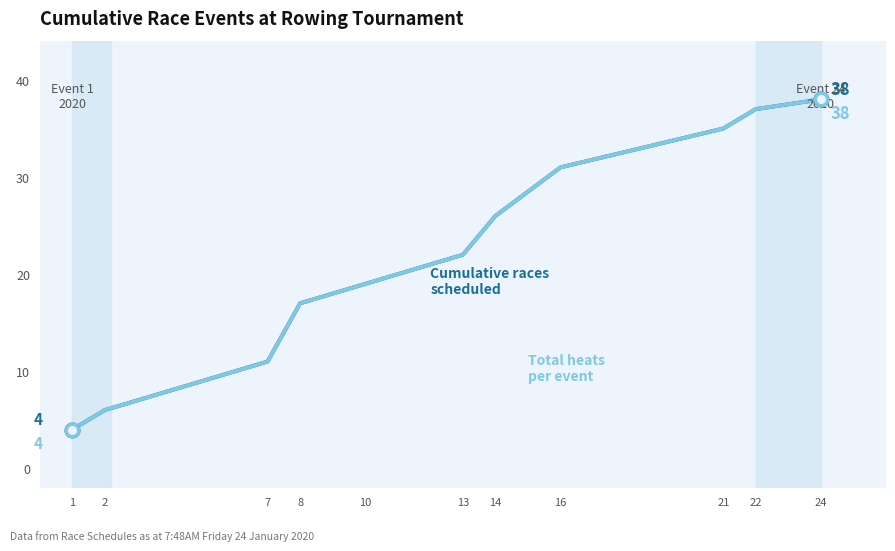

The Total heats per event (cumulative) series shows 38 at 24. True or false?

True